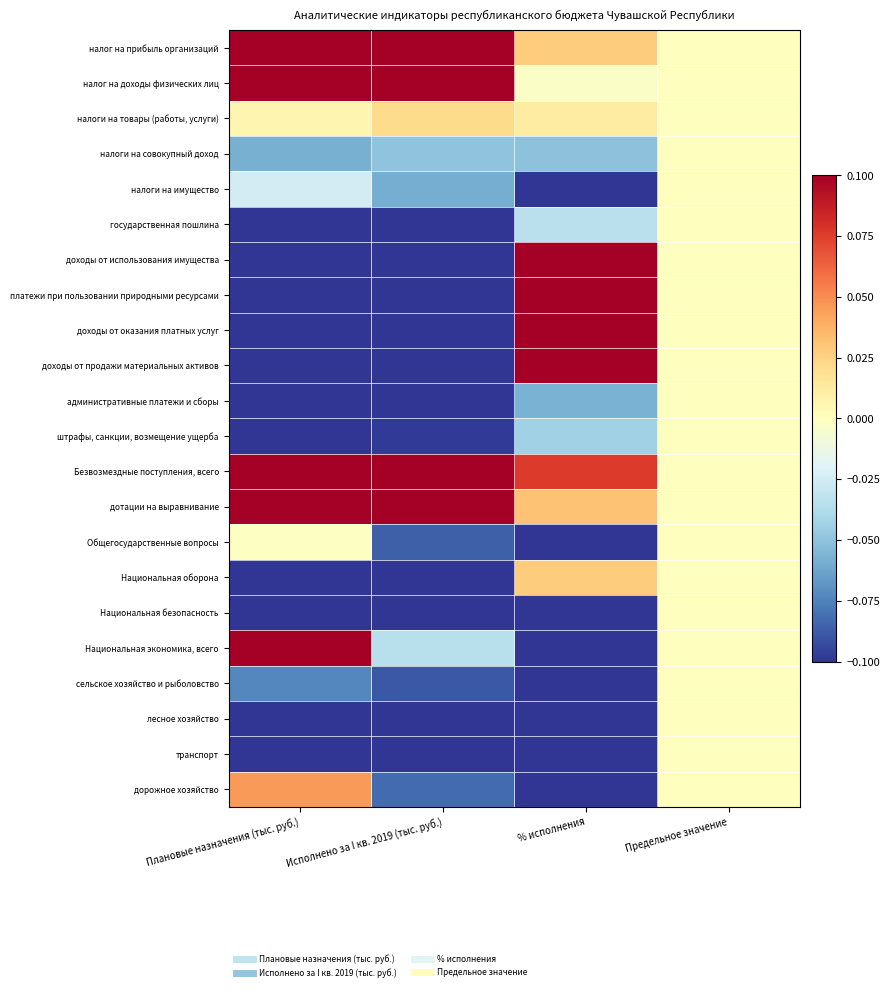

Reading left to right, extract all data points from this chart.

налог на прибыль организаций: Плановые назначения (тыс. руб.)=0.1	Исполнено за I кв. 2019 (тыс. руб.)=0.1	% исполнения=0.0	Предельное значение=0.0
налог на доходы физических лиц: Плановые назначения (тыс. руб.)=0.1	Исполнено за I кв. 2019 (тыс. руб.)=0.1	% исполнения=-0.0	Предельное значение=0.0
налоги на товары (работы, услуги): Плановые назначения (тыс. руб.)=0.0	Исполнено за I кв. 2019 (тыс. руб.)=0.0	% исполнения=0.0	Предельное значение=0.0
налоги на совокупный доход: Плановые назначения (тыс. руб.)=-0.1	Исполнено за I кв. 2019 (тыс. руб.)=-0.0	% исполнения=-0.1	Предельное значение=0.0
налоги на имущество: Плановые назначения (тыс. руб.)=-0.0	Исполнено за I кв. 2019 (тыс. руб.)=-0.1	% исполнения=-0.1	Предельное значение=0.0
государственная пошлина: Плановые назначения (тыс. руб.)=-0.1	Исполнено за I кв. 2019 (тыс. руб.)=-0.1	% исполнения=-0.0	Предельное значение=0.0
доходы от использования имущества: Плановые назначения (тыс. руб.)=-0.1	Исполнено за I кв. 2019 (тыс. руб.)=-0.1	% исполнения=0.1	Предельное значение=0.0
платежи при пользовании природными ресурсами: Плановые назначения (тыс. руб.)=-0.1	Исполнено за I кв. 2019 (тыс. руб.)=-0.1	% исполнения=0.1	Предельное значение=0.0
доходы от оказания платных услуг: Плановые назначения (тыс. руб.)=-0.1	Исполнено за I кв. 2019 (тыс. руб.)=-0.1	% исполнения=0.1	Предельное значение=0.0
доходы от продажи материальных активов: Плановые назначения (тыс. руб.)=-0.1	Исполнено за I кв. 2019 (тыс. руб.)=-0.1	% исполнения=0.1	Предельное значение=0.0
административные платежи и сборы: Плановые назначения (тыс. руб.)=-0.1	Исполнено за I кв. 2019 (тыс. руб.)=-0.1	% исполнения=-0.1	Предельное значение=0.0
штрафы, санкции, возмещение ущерба: Плановые назначения (тыс. руб.)=-0.1	Исполнено за I кв. 2019 (тыс. руб.)=-0.1	% исполнения=-0.0	Предельное значение=0.0
Безвозмездные поступления, всего: Плановые назначения (тыс. руб.)=0.1	Исполнено за I кв. 2019 (тыс. руб.)=0.1	% исполнения=0.1	Предельное значение=0.0
дотации на выравнивание: Плановые назначения (тыс. руб.)=0.1	Исполнено за I кв. 2019 (тыс. руб.)=0.1	% исполнения=0.0	Предельное значение=0.0
Общегосударственные вопросы: Плановые назначения (тыс. руб.)=-0.0	Исполнено за I кв. 2019 (тыс. руб.)=-0.1	% исполнения=-0.1	Предельное значение=0.0
Национальная оборона: Плановые назначения (тыс. руб.)=-0.1	Исполнено за I кв. 2019 (тыс. руб.)=-0.1	% исполнения=0.0	Предельное значение=0.0
Национальная безопасность: Плановые назначения (тыс. руб.)=-0.1	Исполнено за I кв. 2019 (тыс. руб.)=-0.1	% исполнения=-0.1	Предельное значение=0.0
Национальная экономика, всего: Плановые назначения (тыс. руб.)=0.1	Исполнено за I кв. 2019 (тыс. руб.)=-0.0	% исполнения=-0.1	Предельное значение=0.0
сельское хозяйство и рыболовство: Плановые назначения (тыс. руб.)=-0.1	Исполнено за I кв. 2019 (тыс. руб.)=-0.1	% исполнения=-0.1	Предельное значение=0.0
лесное хозяйство: Плановые назначения (тыс. руб.)=-0.1	Исполнено за I кв. 2019 (тыс. руб.)=-0.1	% исполнения=-0.1	Предельное значение=0.0
транспорт: Плановые назначения (тыс. руб.)=-0.1	Исполнено за I кв. 2019 (тыс. руб.)=-0.1	% исполнения=-0.1	Предельное значение=0.0
дорожное хозяйство: Плановые назначения (тыс. руб.)=0.0	Исполнено за I кв. 2019 (тыс. руб.)=-0.1	% исполнения=-0.1	Предельное значение=0.0